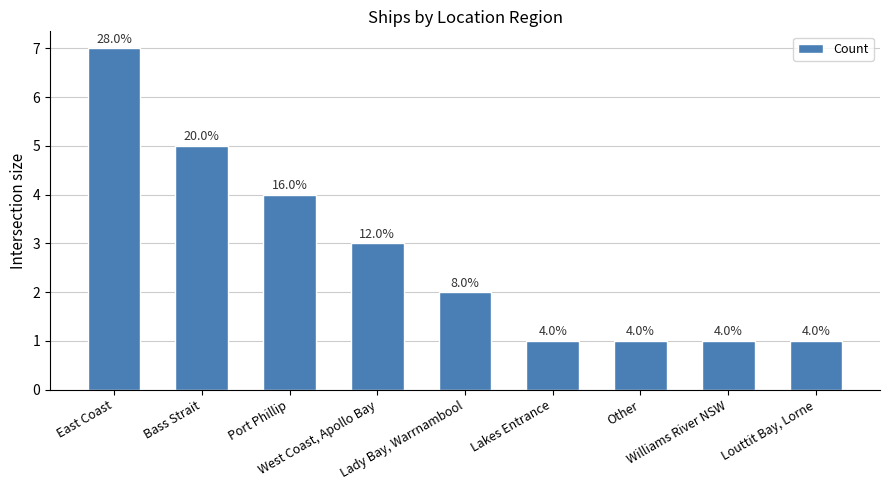

Approximately how many times larger is the value at Lady Bay, Warrnambool compared to East Coast?

0.3